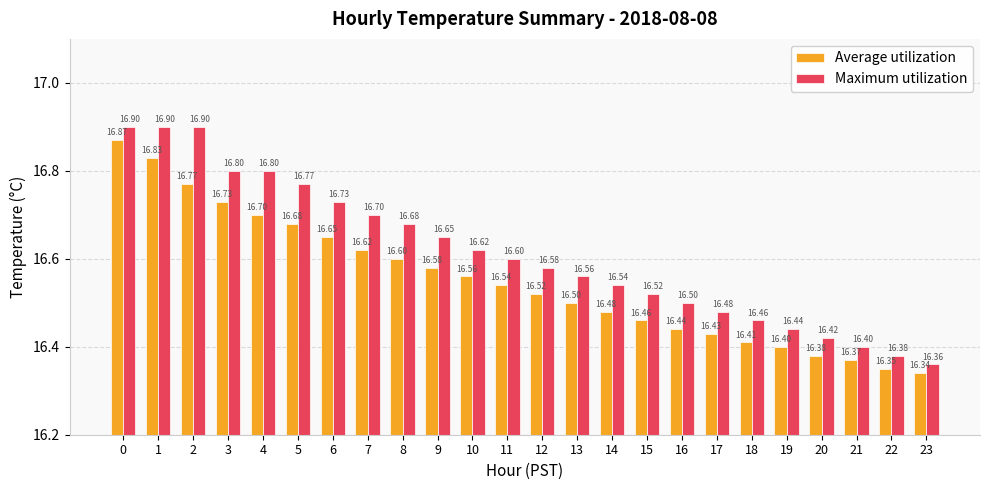

True or false: Maximum utilization has a value of 28.8 at 5.

False